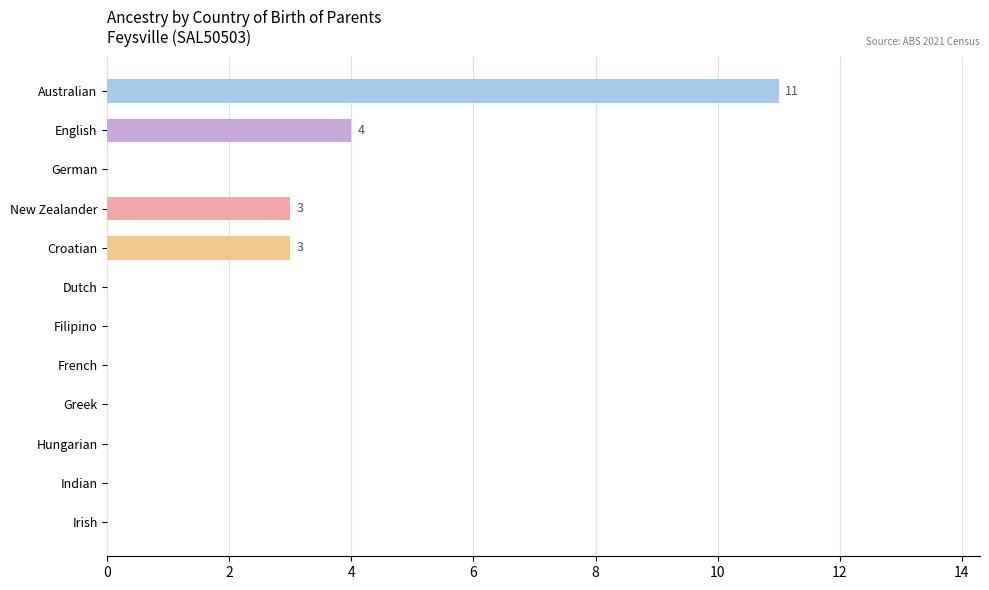

Which has a higher value, New Zealander or French?

New Zealander